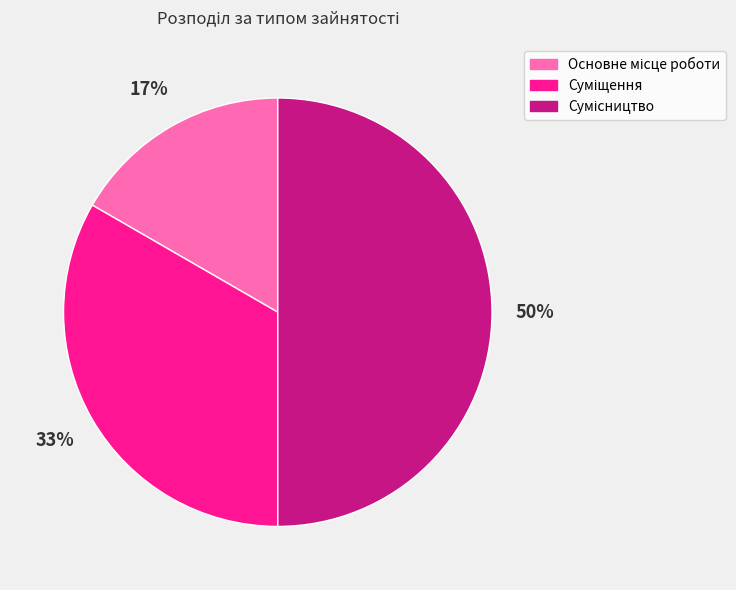

To the nearest percent, what is the average slice percentage?

33%